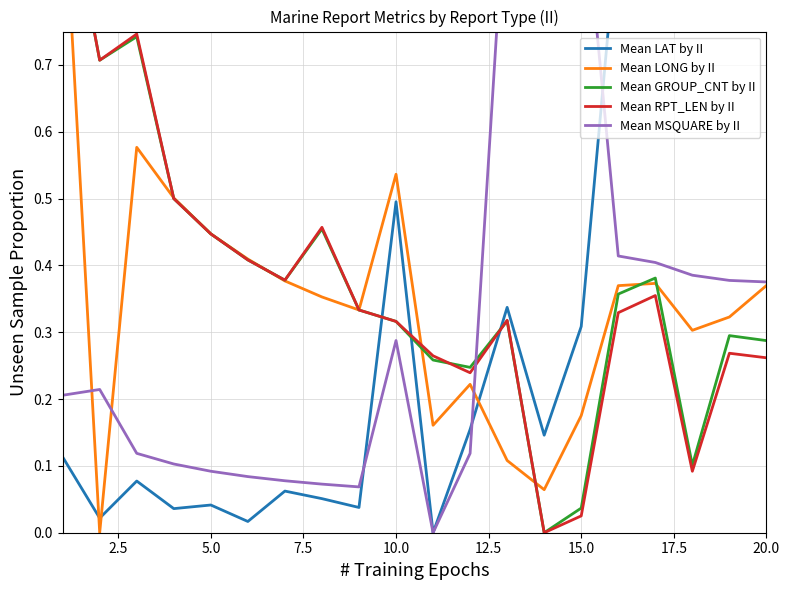

How many times do Mean GROUP_CNT by II and Mean RPT_LEN by II cross each other?

2